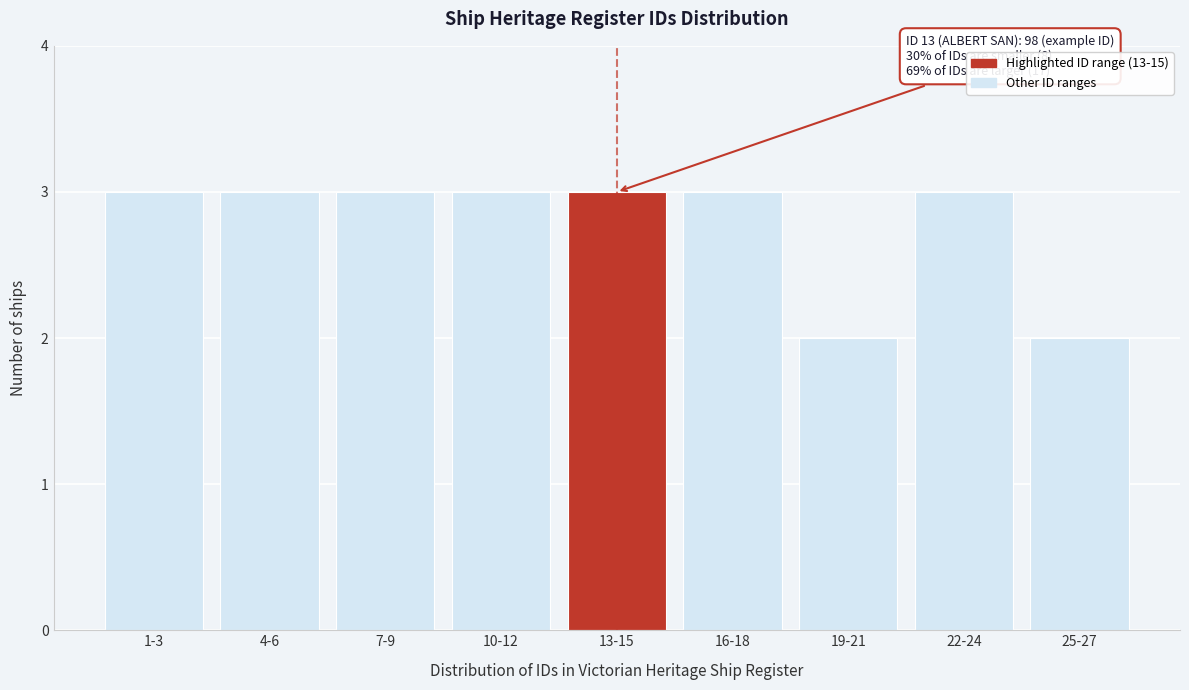

Reading left to right, extract all data points from this chart.

1-3=3	4-6=3	7-9=3	10-12=3	13-15=3	16-18=3	19-21=2	22-24=3	25-27=2